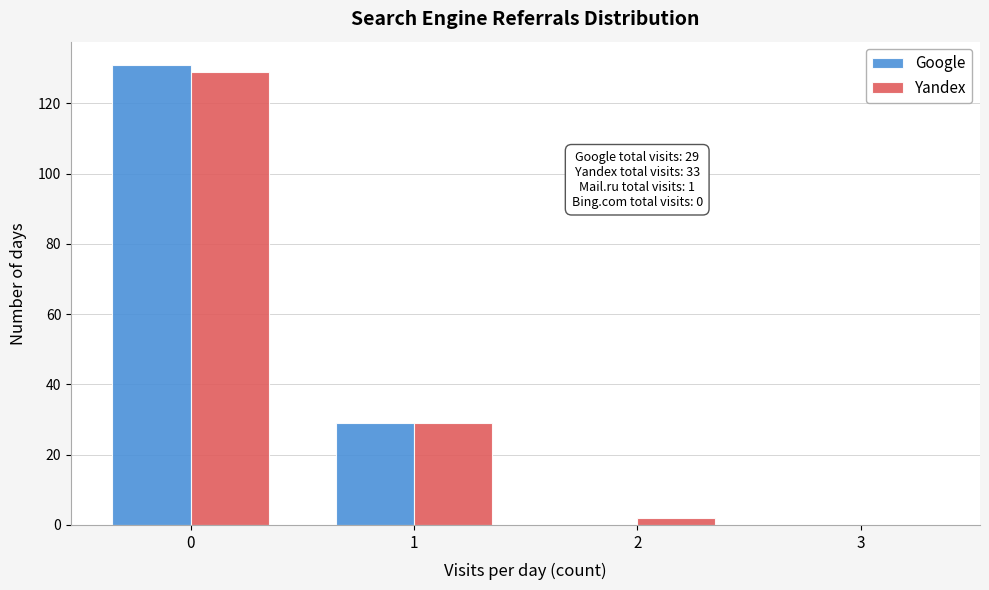

Reading right to left, list all the values displayed in this chart.

Google: 3=0	2=0	1=29	0=131
Yandex: 3=0	2=2	1=29	0=129